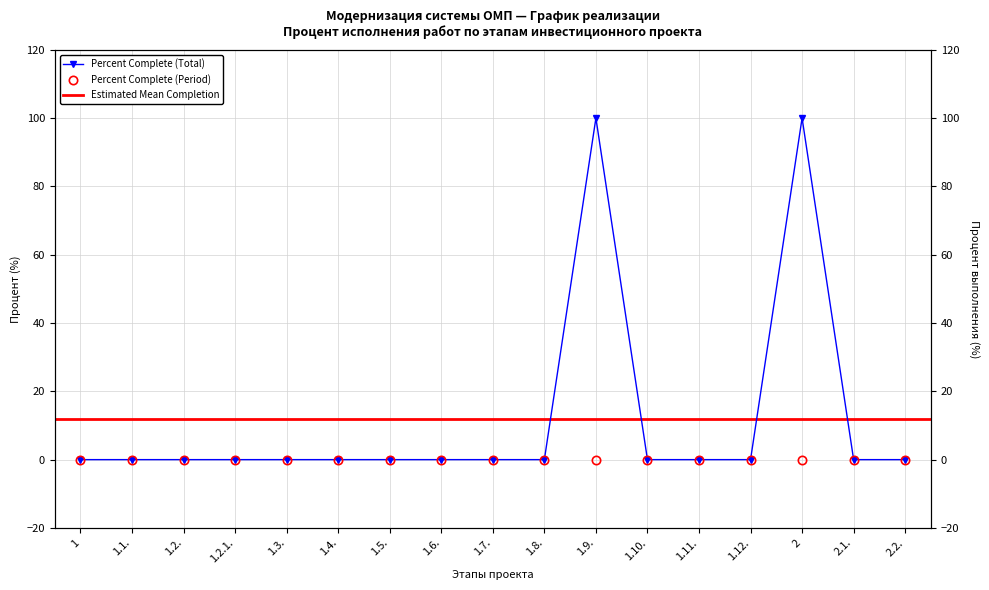

Is it true that the value at 1.8. is 0?

True